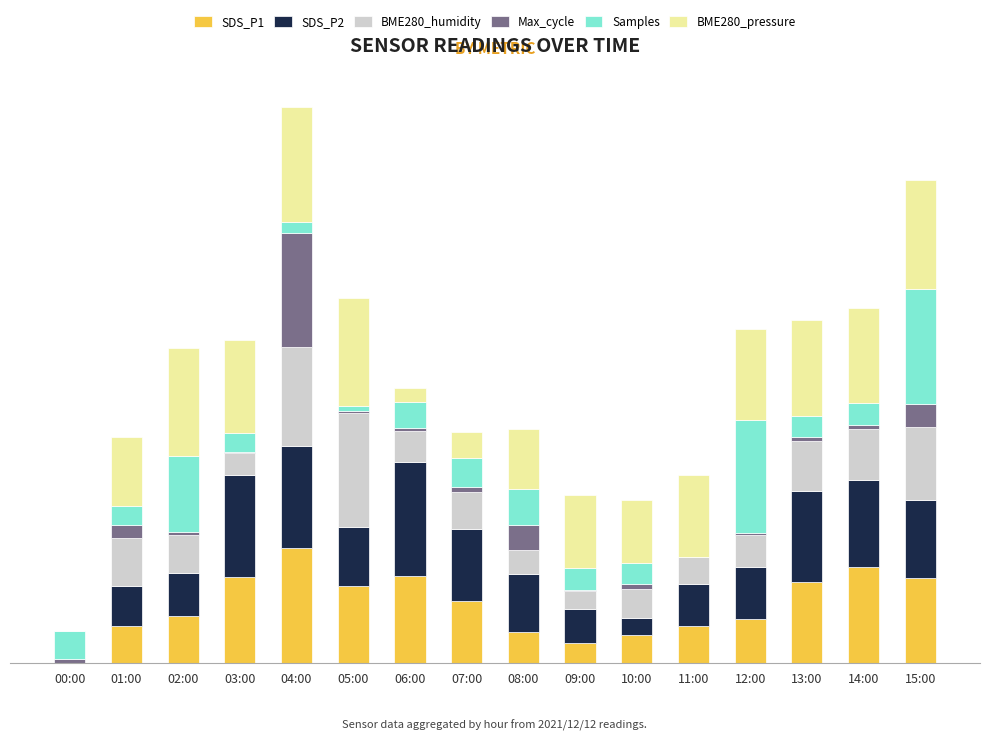

What is the difference between the second highest and minimum values in the Max_cycle series?

22.3